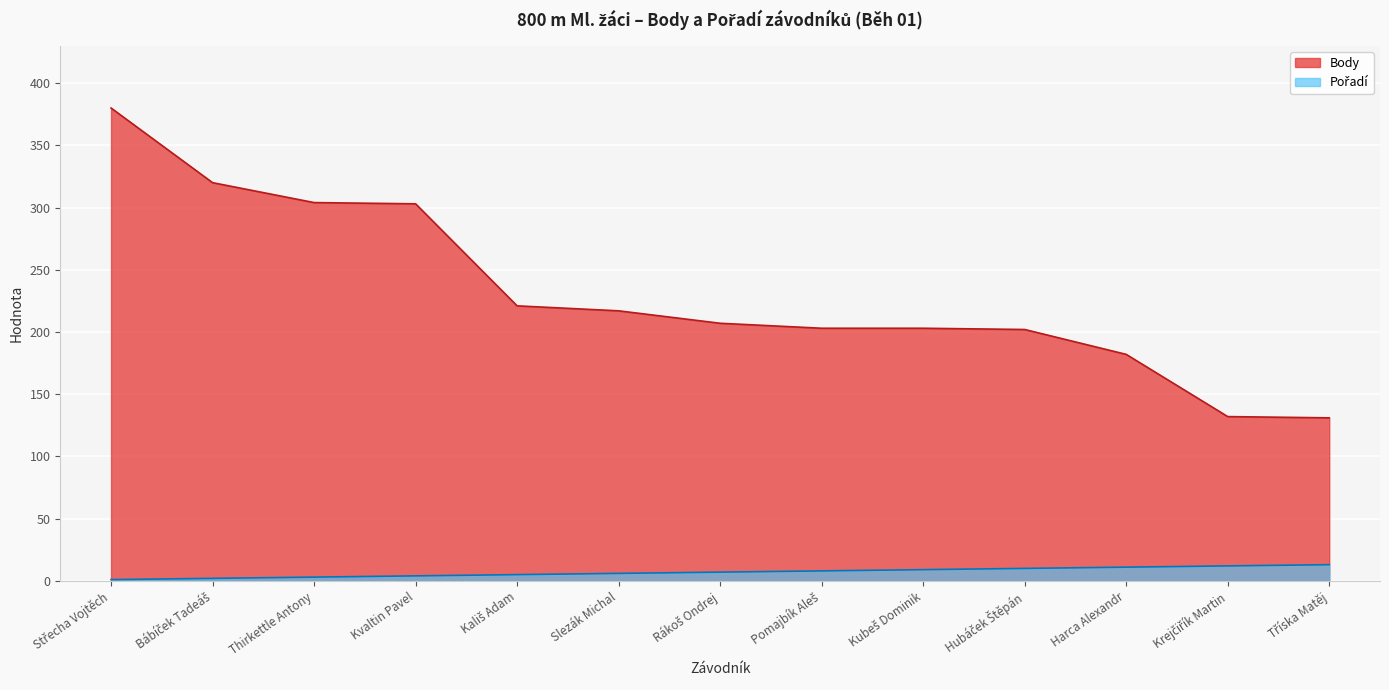

Which series has the largest total across all categories?

Body